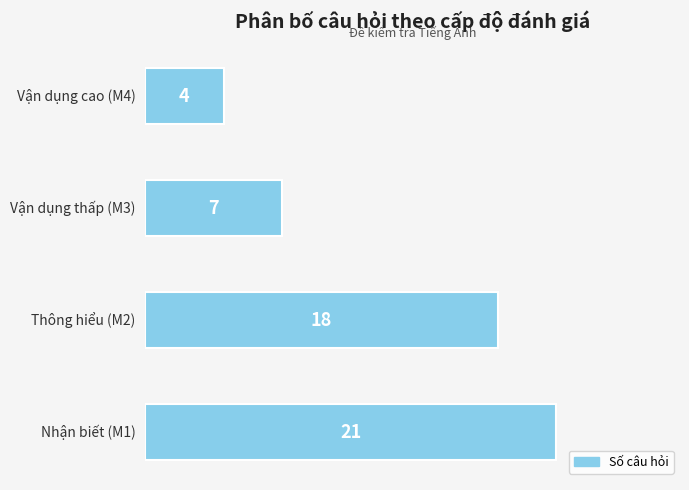

Count the number of values greater than 18.

1